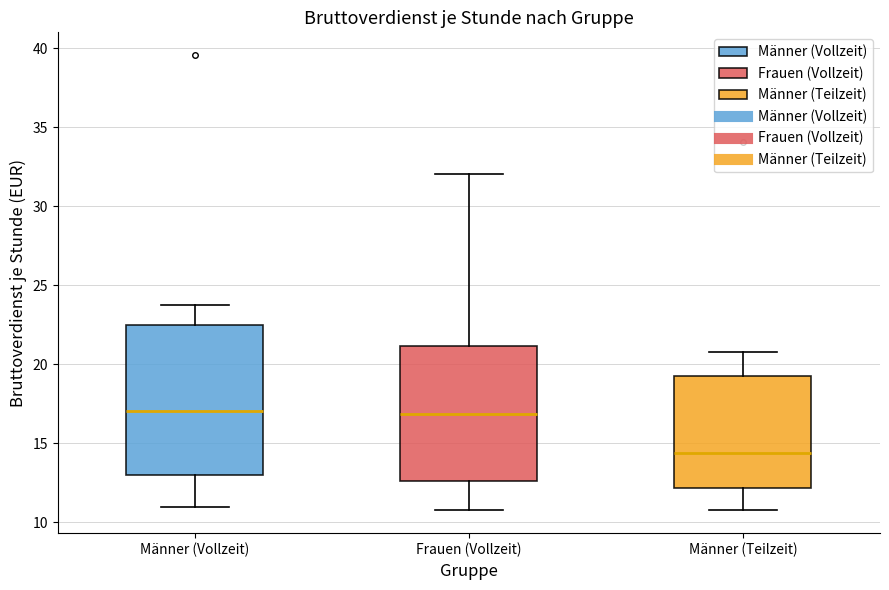

Where does the upper whisker of the box for Männer (Vollzeit) end on the y-axis? The values are not printed on the chart, so give them approximately, as read against the axis.

23.5